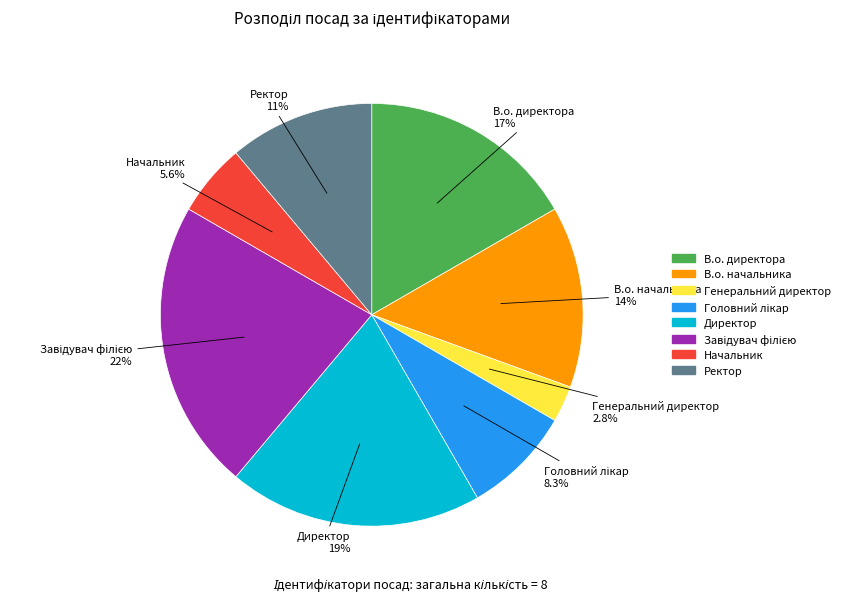

To the nearest percent, what percentage of the pie is Начальник?

6%